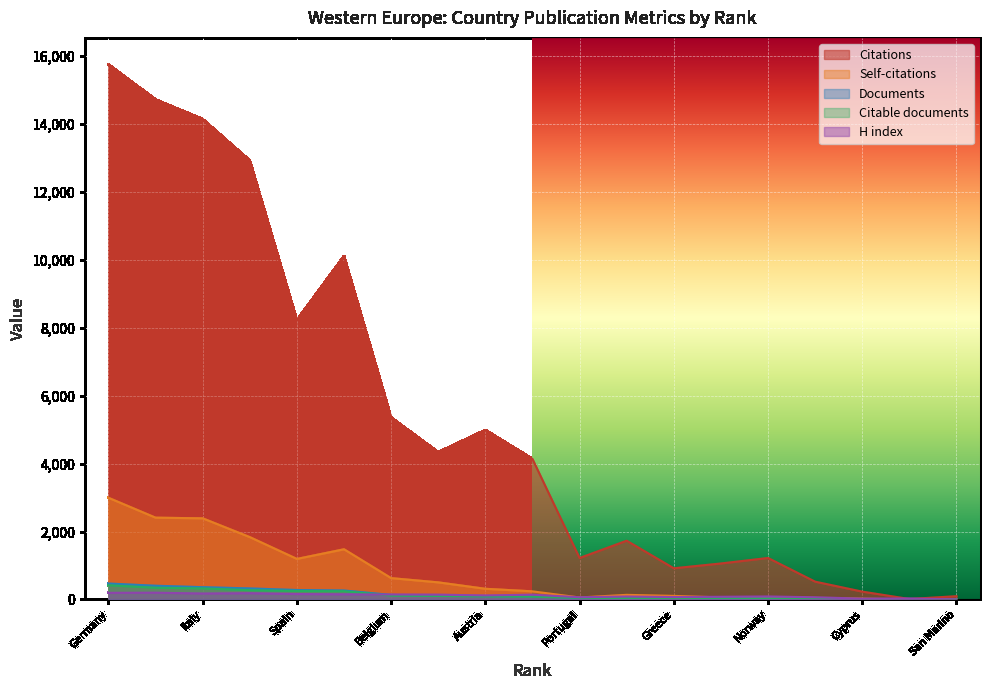

Which series has the largest range (max minus min)?

Citations